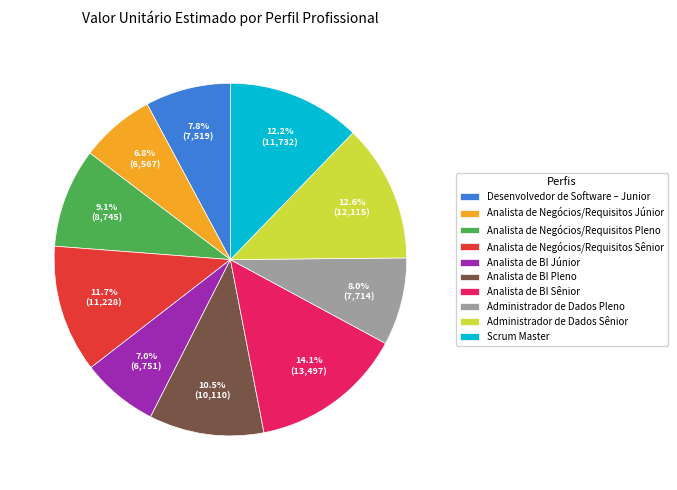

The Analista de Negócios/Requisitos Pleno slice represents 3% of the pie. True or false?

False